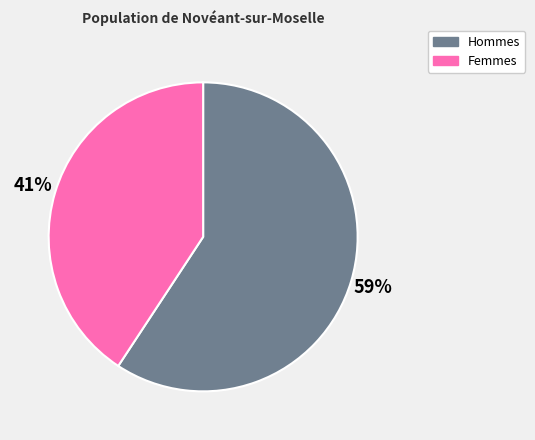

To the nearest percent, what percentage of the pie is Femmes?

41%